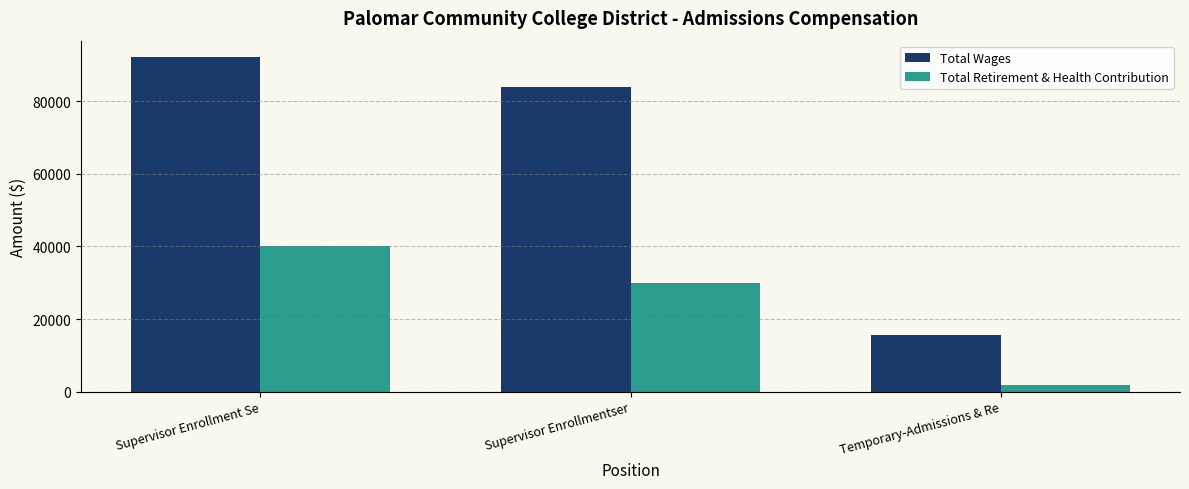

Rank the series at Supervisor Enrollment Se from highest to lowest value.

Total Wages, Total Retirement & Health Contribution